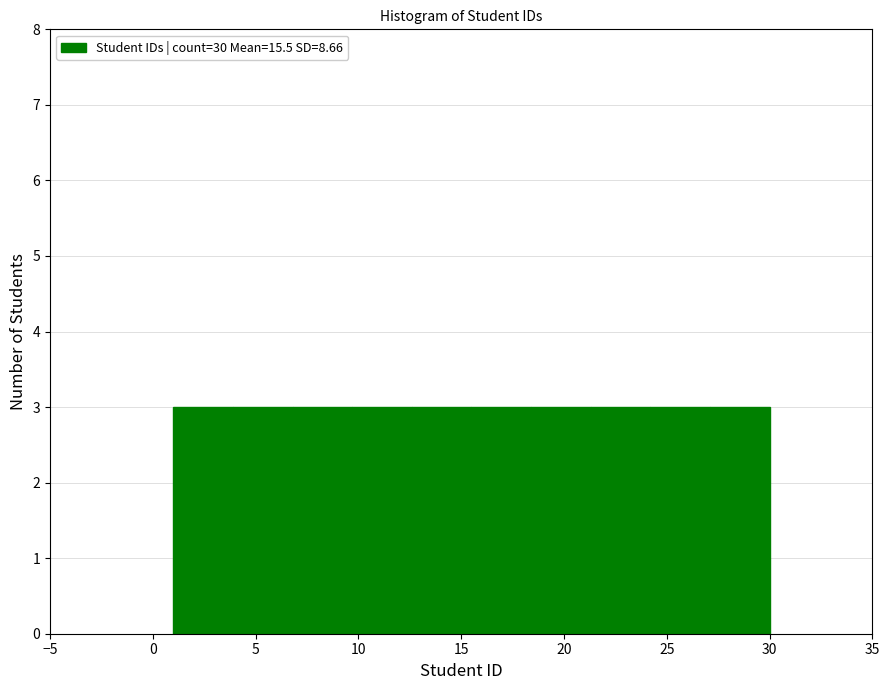

How tall is the bar that spans 18.4 to 21.3 on the x-axis? Neither the bar edges nor the heights are printed on the chart, so give them approximately, as read against the axes.

3